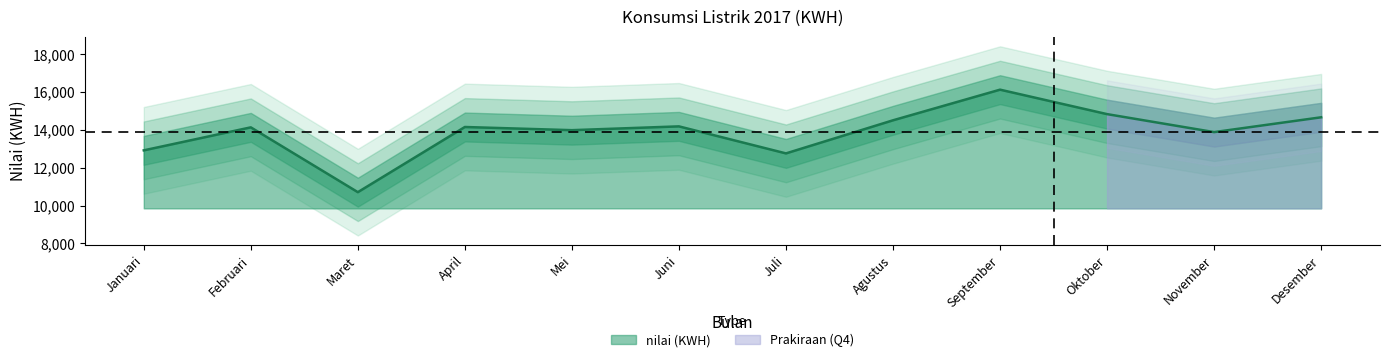

What is the change in value from Februari to Juli?

-1378